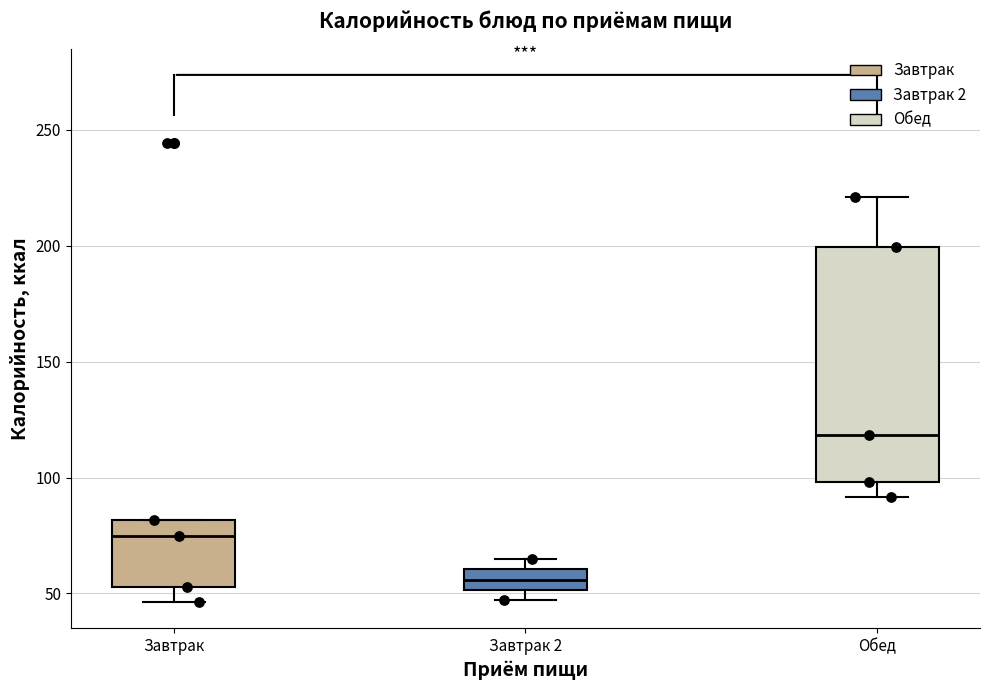

Reading left to right, transcribe this box plot: for each box, give where its median line is, the range the box spans, and where its two whiskers end, as read against the y-axis. The values are not printed on the chart, so give them approximately, as read against the axis.

Завтрак: median 75, box 55 to 80, whiskers 45 to 80
Завтрак 2: median 55, box 50 to 60, whiskers 45 to 65
Обед: median 120, box 100 to 200, whiskers 90 to 220